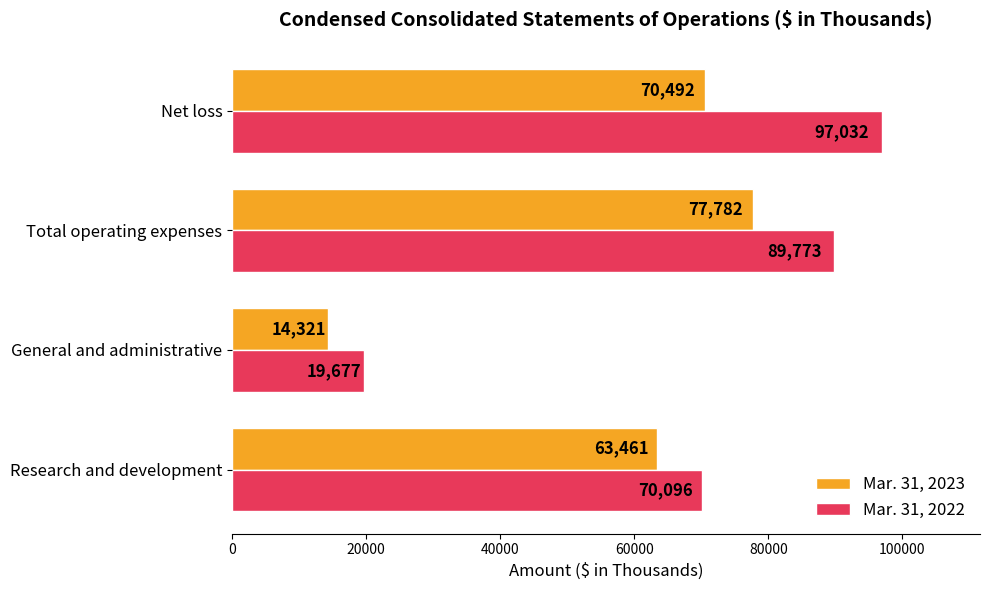

What is the sum of the Mar. 31, 2023 values at Total operating expenses and General and administrative?

92103